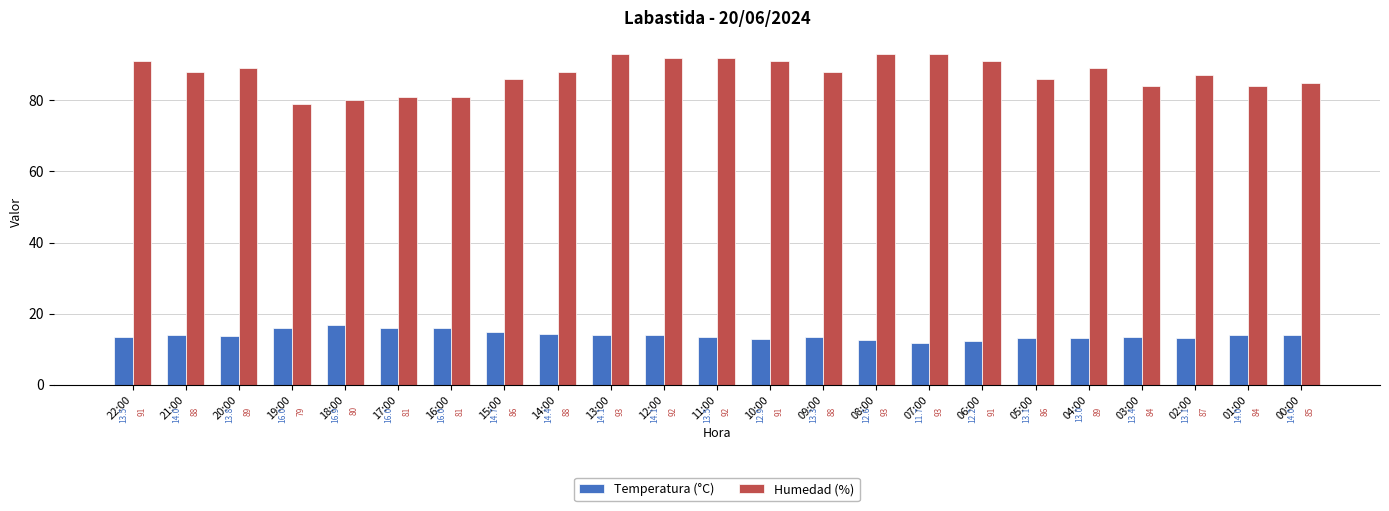

Reading left to right, extract all data points from this chart.

Temperatura (°C): 13.5	14.0	13.8	16.0	16.9	16.0	16.0	14.7	14.4	14.1	14.1	13.5	12.9	13.3	12.6	11.7	12.2	13.1	13.0	13.4	13.1	14.0	14.0
Humedad (%): 91.0	88.0	89.0	79.0	80.0	81.0	81.0	86.0	88.0	93.0	92.0	92.0	91.0	88.0	93.0	93.0	91.0	86.0	89.0	84.0	87.0	84.0	85.0